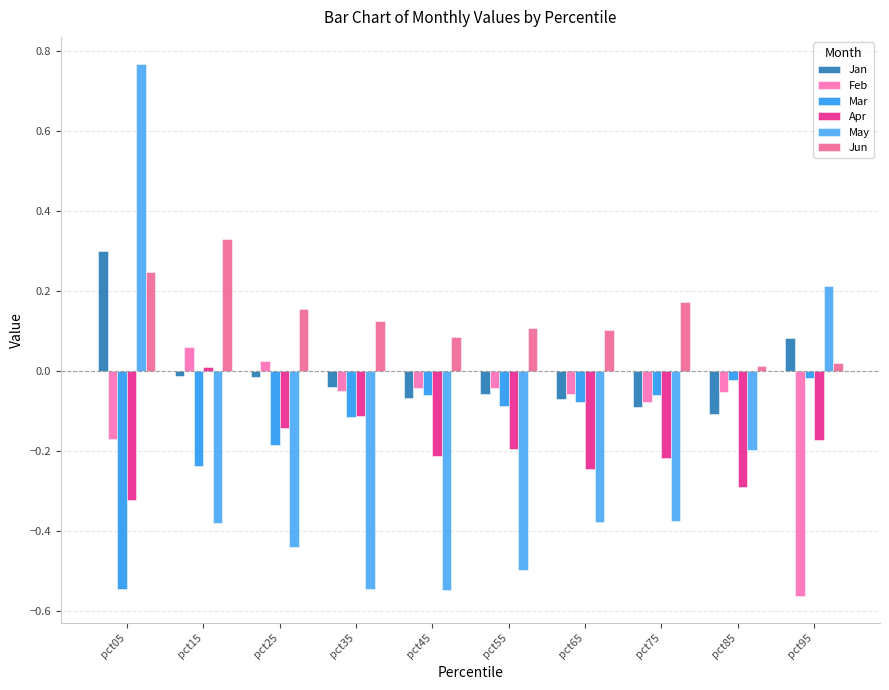

Which series has the largest total across all categories?

Jun